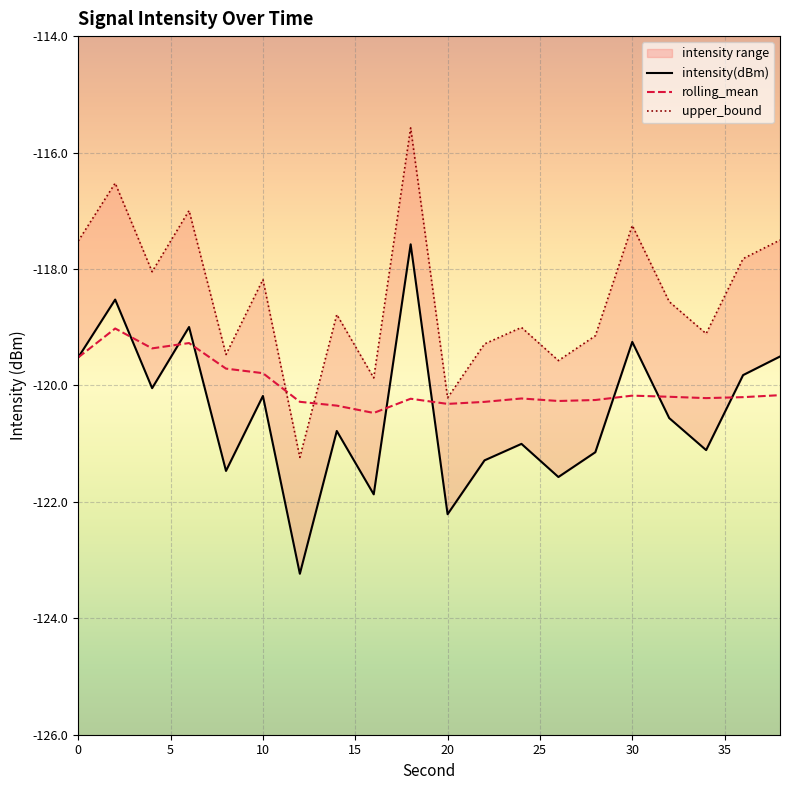

What is the lowest value of the rolling_mean series?

-120.5